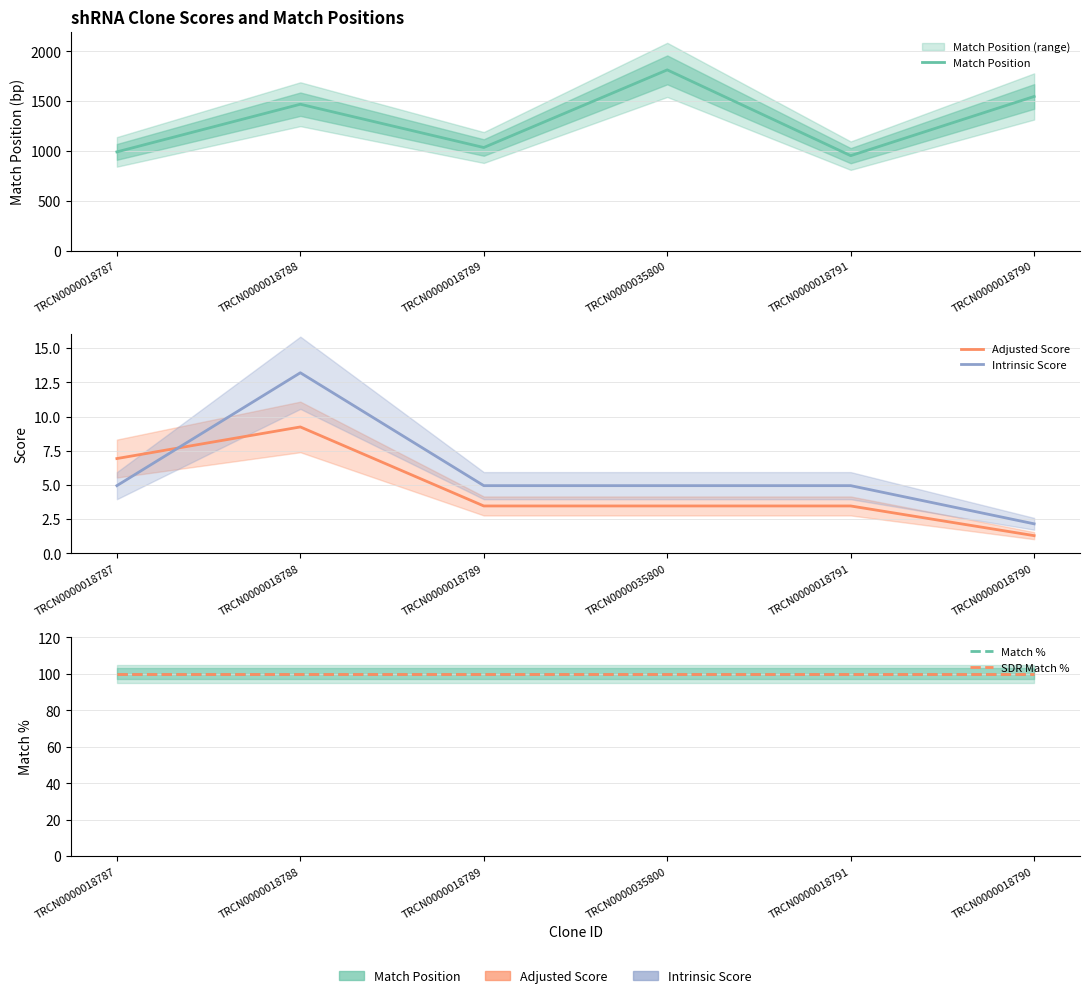

Does the chart display data point markers on the line(s)?

No